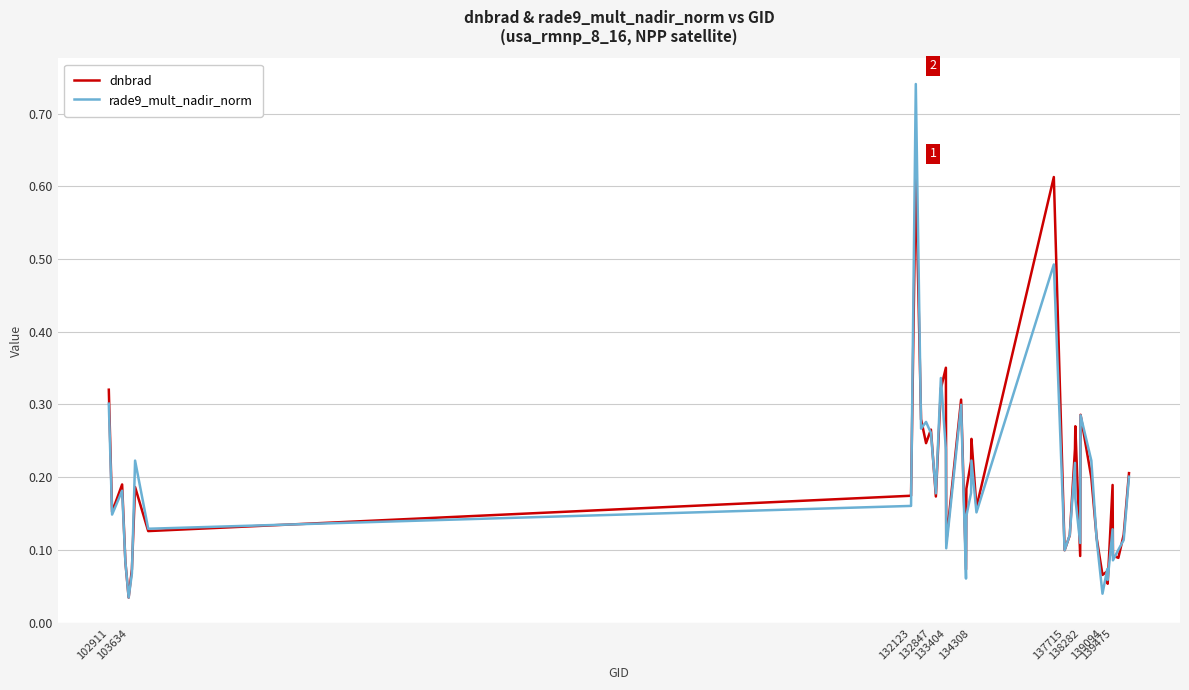

Rank the series by their maximum value, from highest to lowest.

rade9_mult_nadir_norm, dnbrad